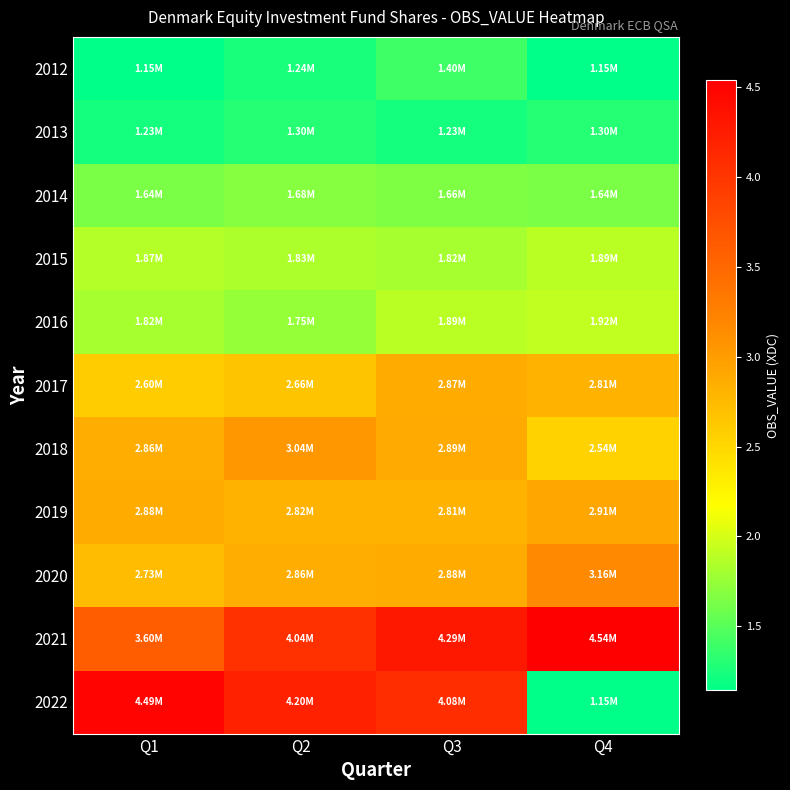

What is the greatest value displayed?

4537655